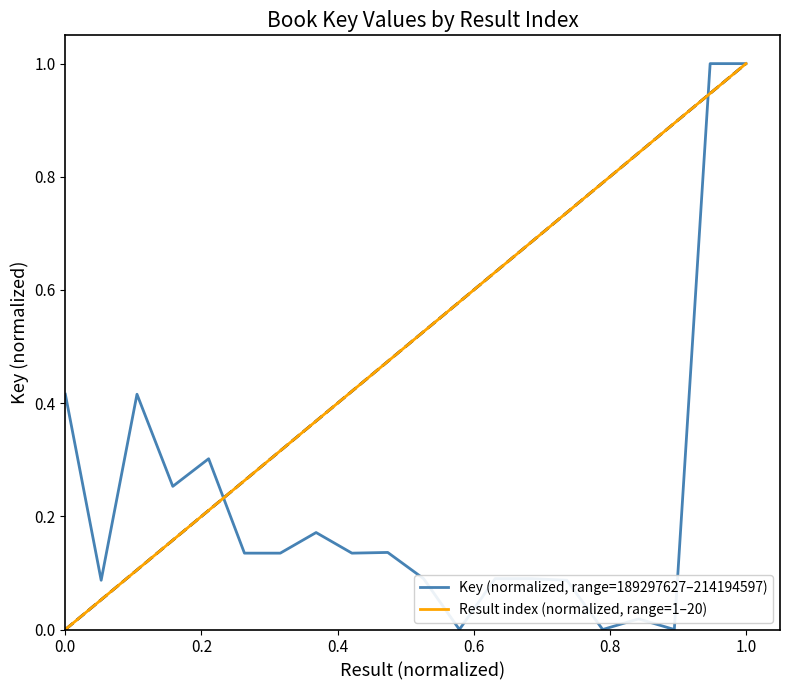

How many series are shown in this chart?

2